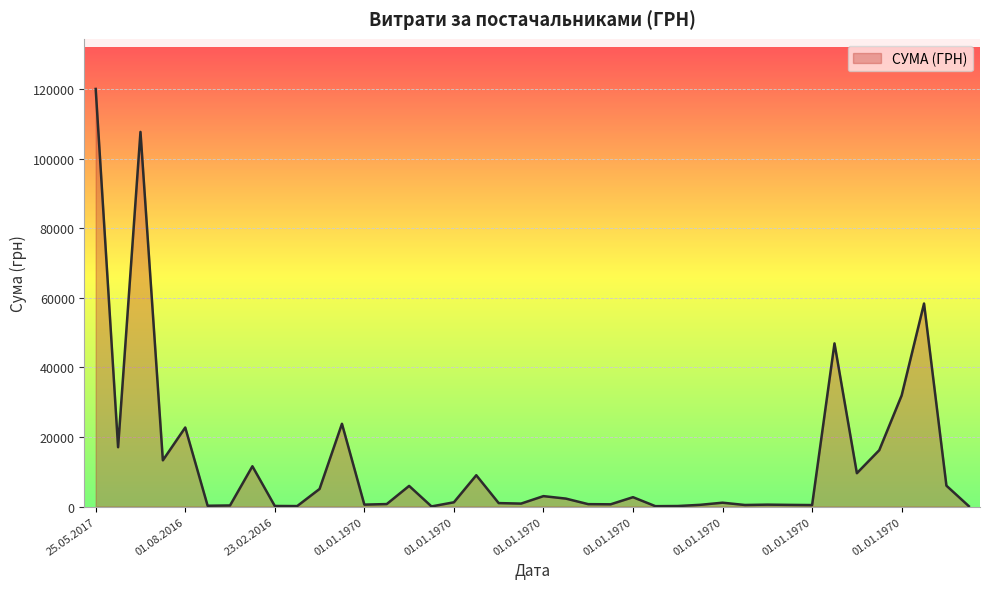

What is the difference between the maximum and minimum values?

119962.5